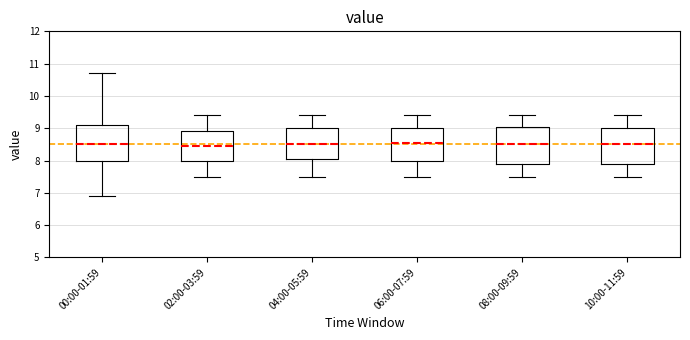

Reading left to right, transcribe this box plot: for each box, give where its median line is, the range the box spans, and where its two whiskers end, as read against the y-axis. The values are not printed on the chart, so give them approximately, as read against the axis.

00:00-01:59: median 8.5, box 8.0 to 9.1, whiskers 6.9 to 10.7
02:00-03:59: median 8.5, box 8.0 to 8.9, whiskers 7.5 to 9.4
04:00-05:59: median 8.5, box 8.1 to 9.0, whiskers 7.5 to 9.4
06:00-07:59: median 8.6, box 8.0 to 9.0, whiskers 7.5 to 9.4
08:00-09:59: median 8.5, box 7.9 to 9.0, whiskers 7.5 to 9.4
10:00-11:59: median 8.5, box 7.9 to 9.0, whiskers 7.5 to 9.4